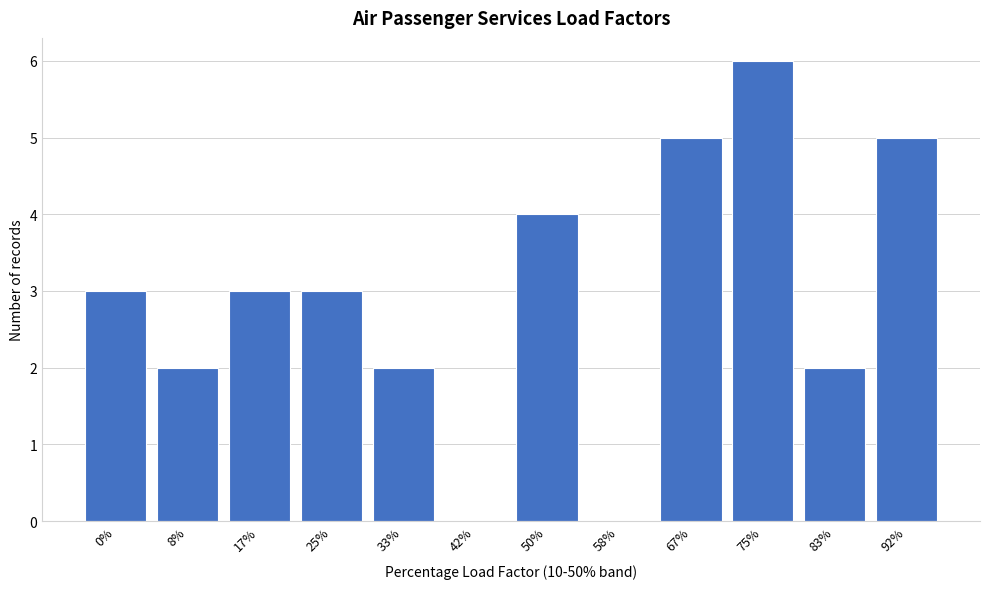

Reading left to right, list all the values displayed in this chart.

0%=3	8%=2	17%=3	25%=3	33%=2	42%=0	50%=4	58%=0	67%=5	75%=6	83%=2	92%=5